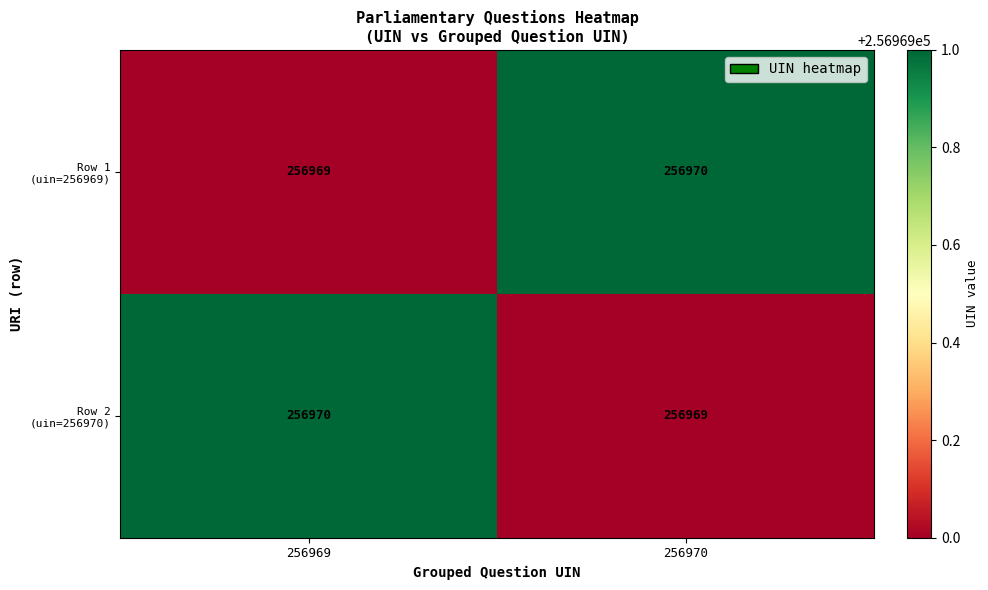

What is the maximum value shown in the chart?

256970